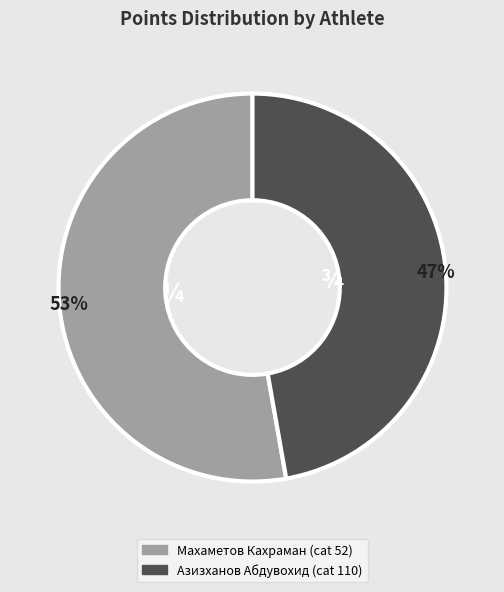

Is there any slice that represents more than half of the pie?

Yes